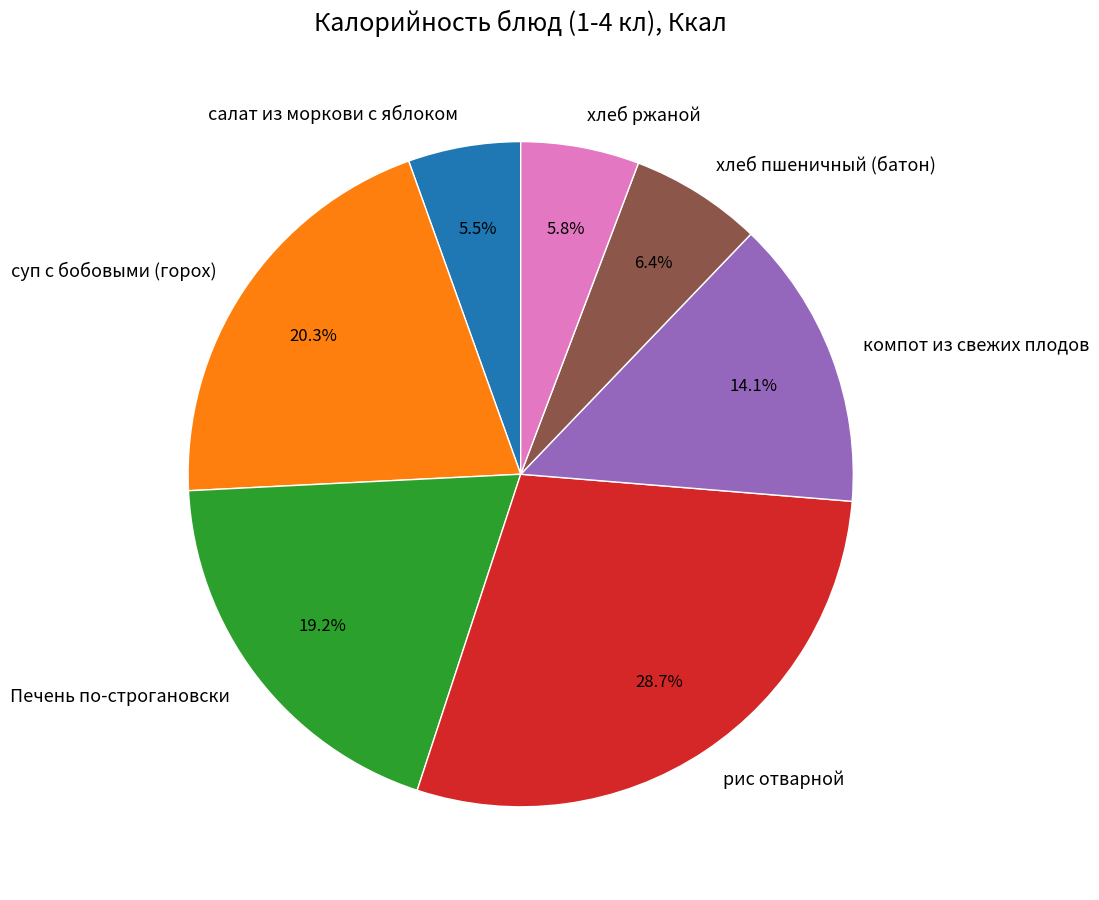

What is the largest slice in the pie chart?

рис отварной